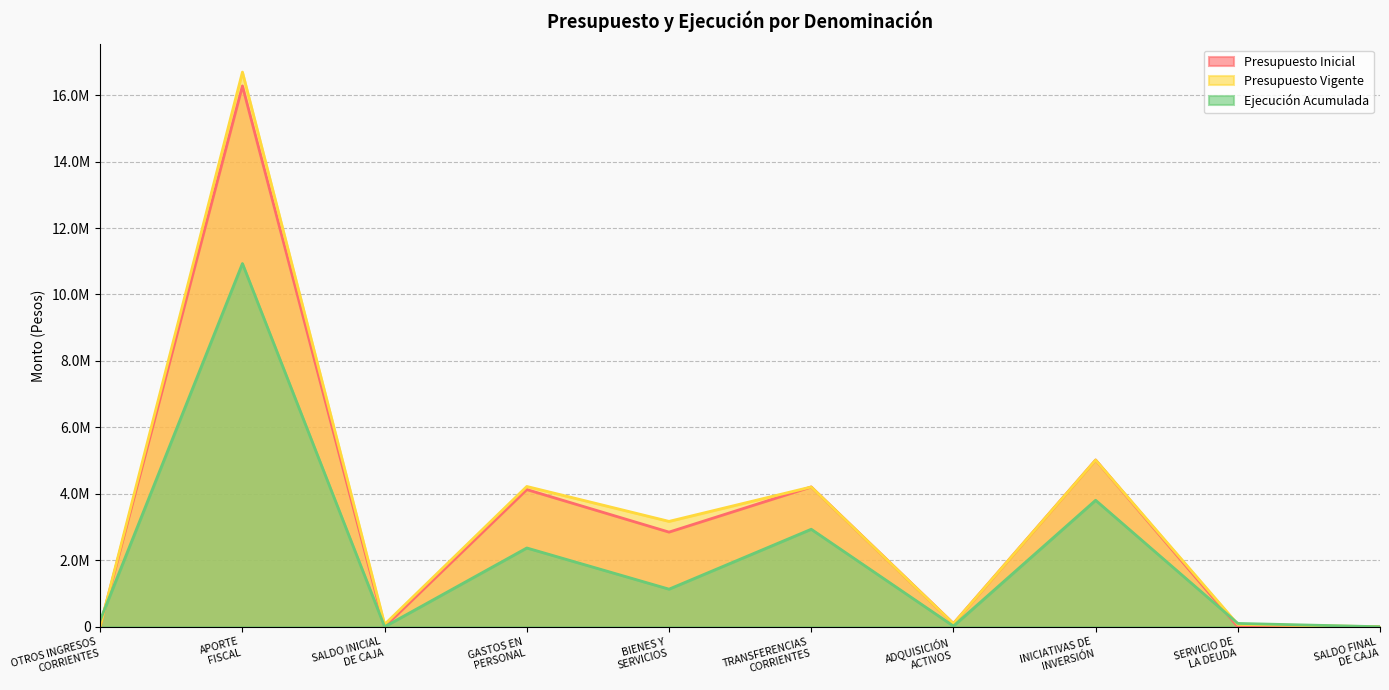

What is the average value of the Presupuesto Vigente series?

3356630